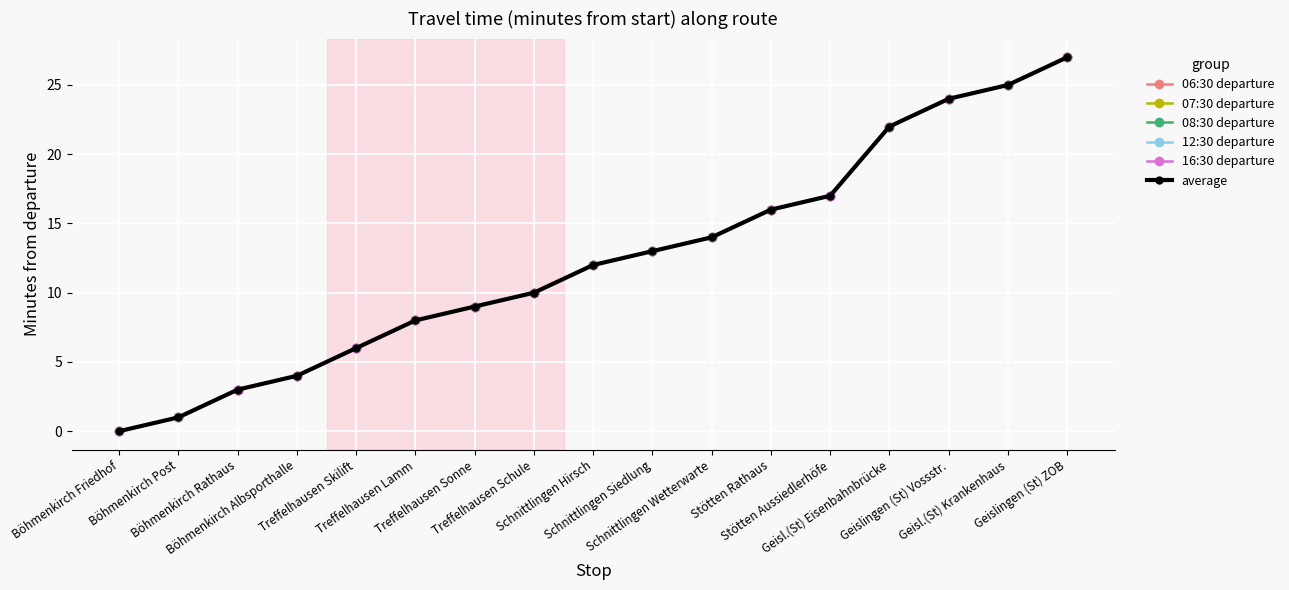

What is the difference between the 12:30 departure values at Böhmenkirch Friedhof and Treffelhausen Schule?

10